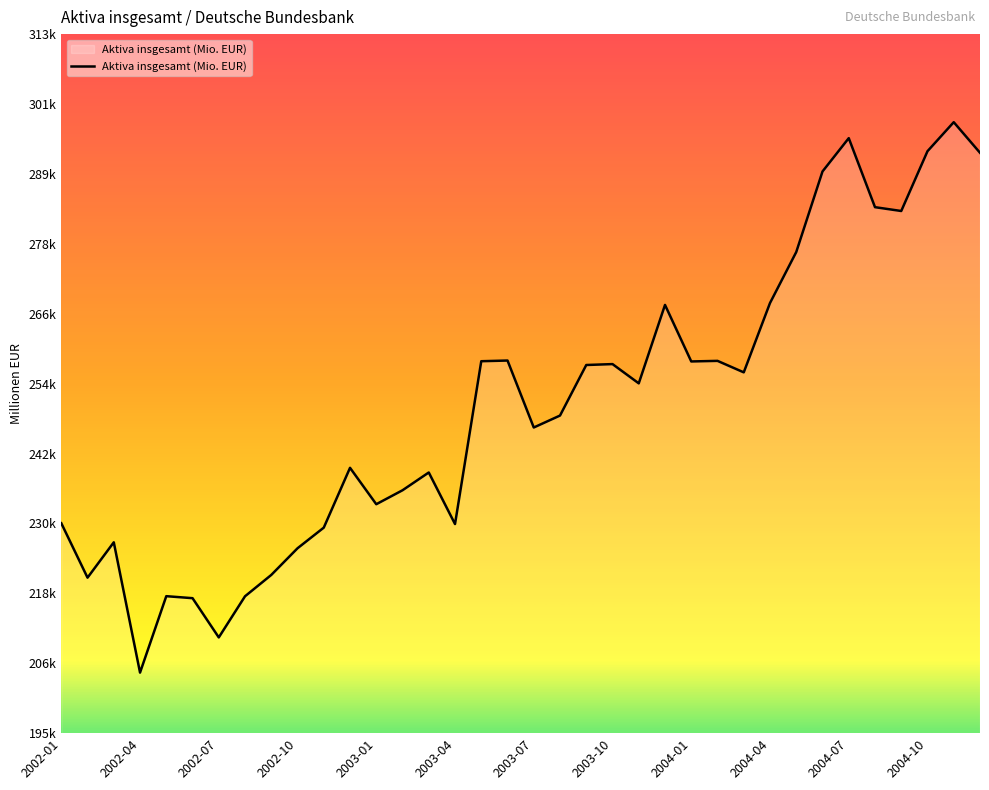

What is the average value?

250408